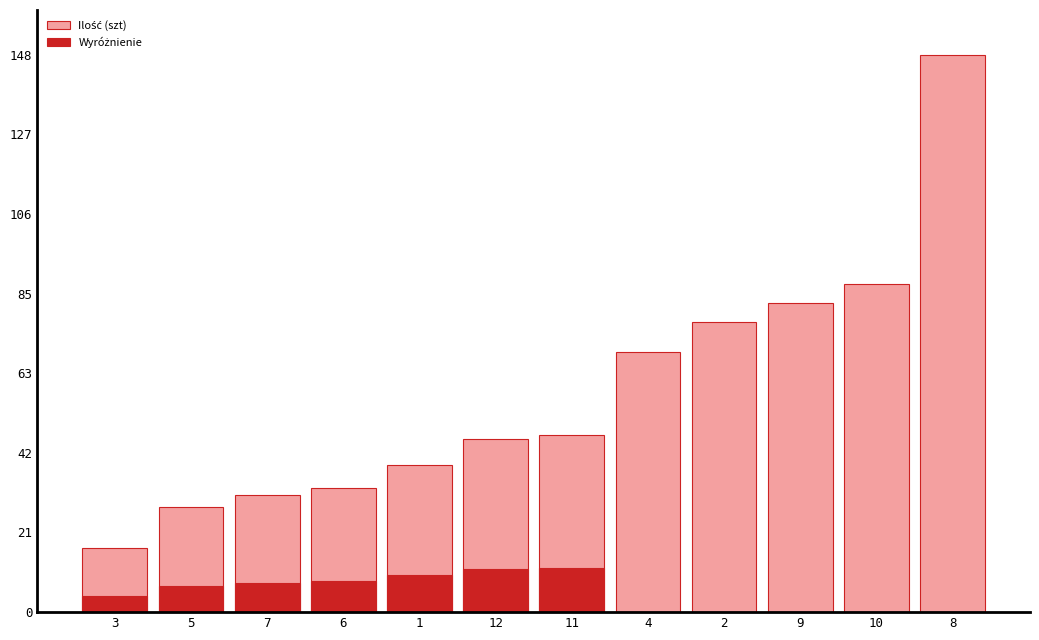

Which series changed the most between 6 and 8?

Ilość (szt)